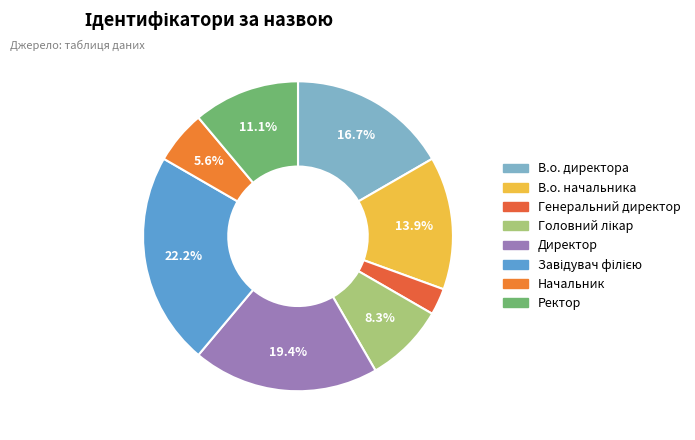

Does Завідувач філією account for over 50% of the chart?

No